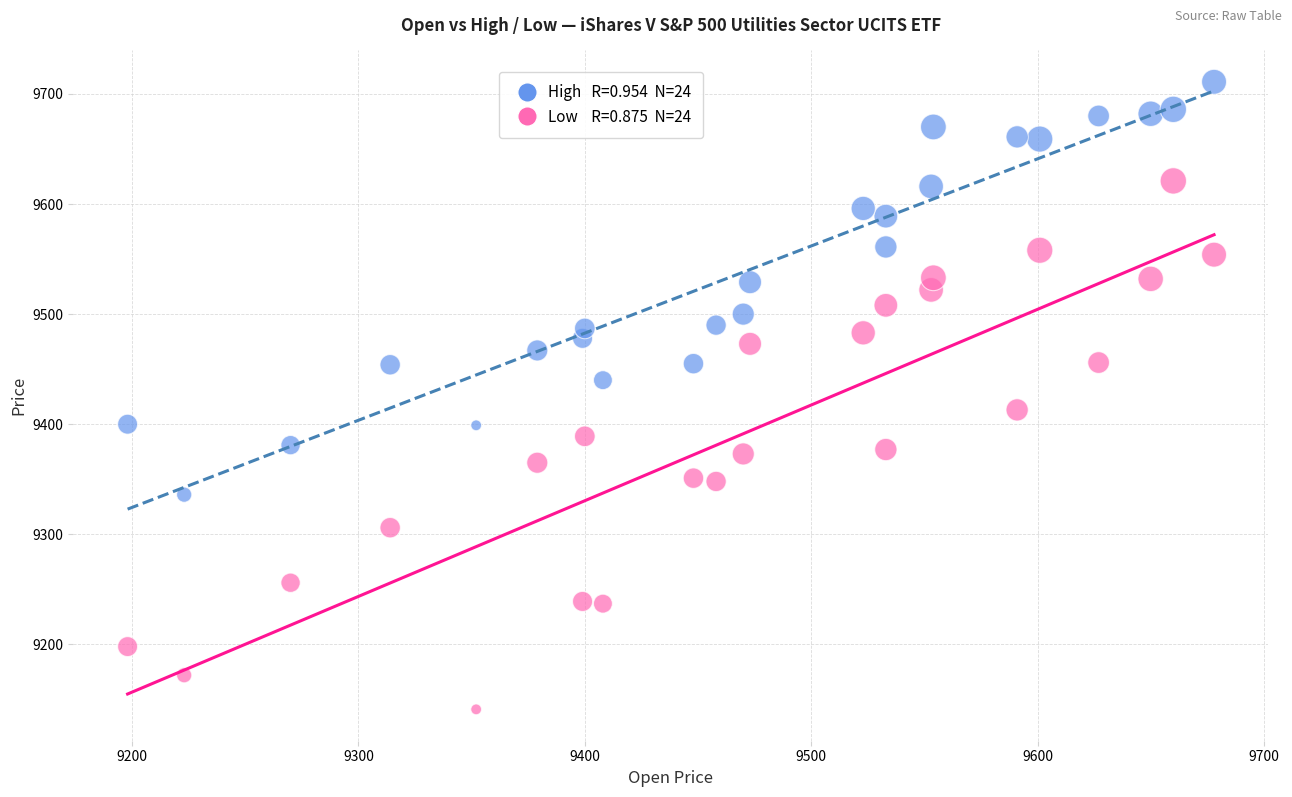

Across all data points, what is the range of Y values (max minus min)?

570